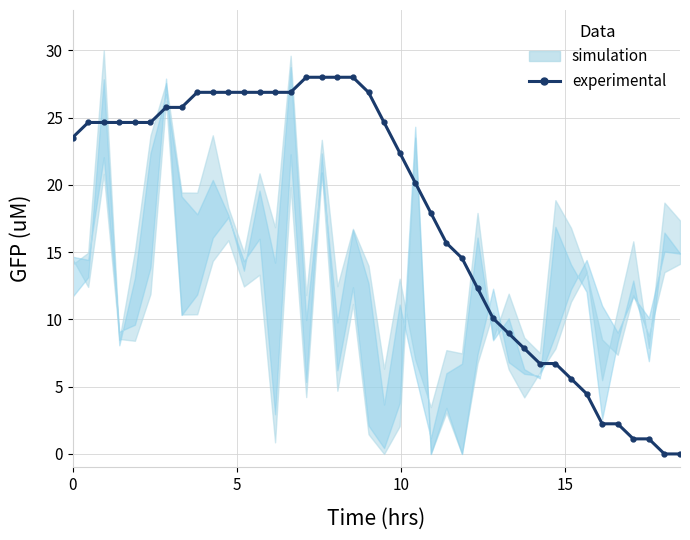

How many values are above zero?

38